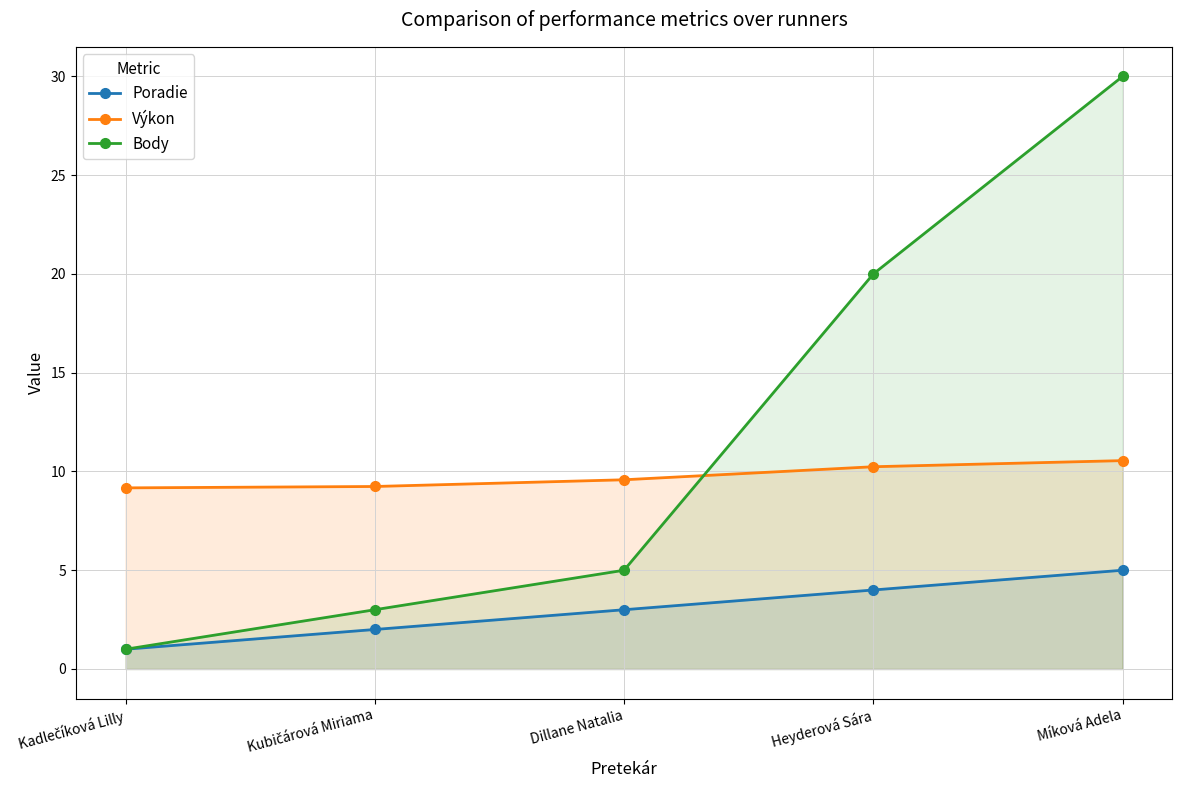

At which category is the sum across all series the highest?

Míková Adela